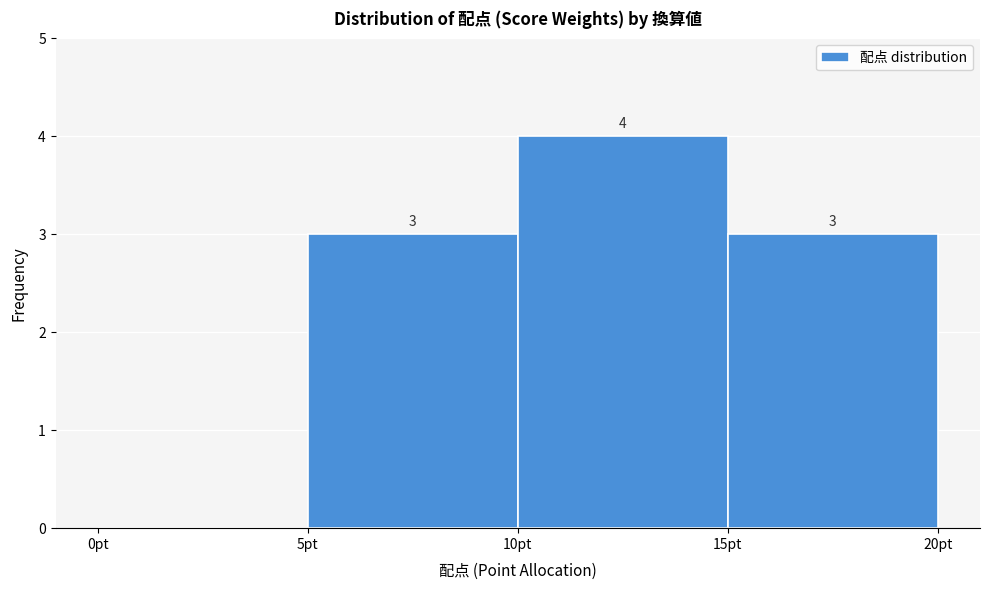

Over which range of the x-axis is the bar tallest?

10 to 15